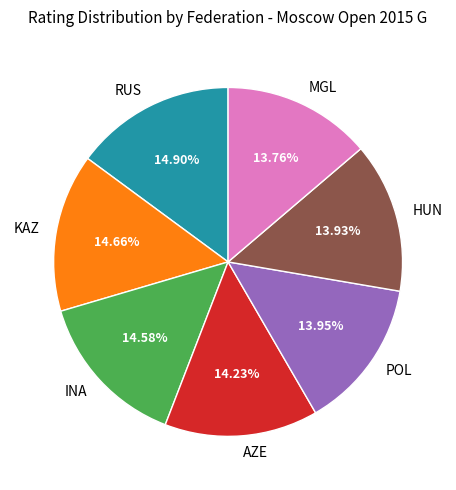

Is it true that MGL is 14% of the pie?

True